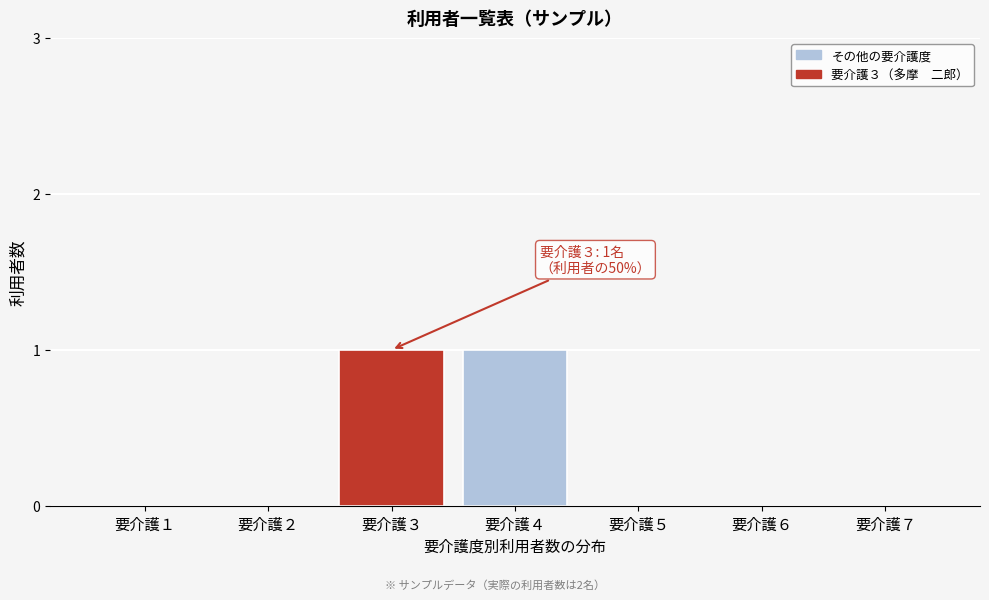

Reading left to right, transcribe all the data shown in this chart.

要介護１=0	要介護２=0	要介護３=1	要介護４=1	要介護５=0	要介護６=0	要介護７=0